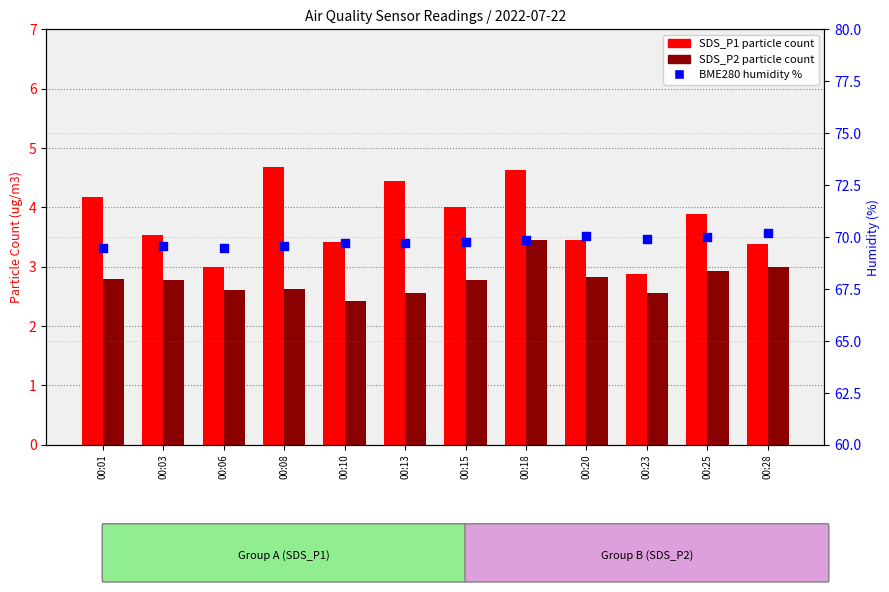

Which series has the largest total across all categories?

Humidity %